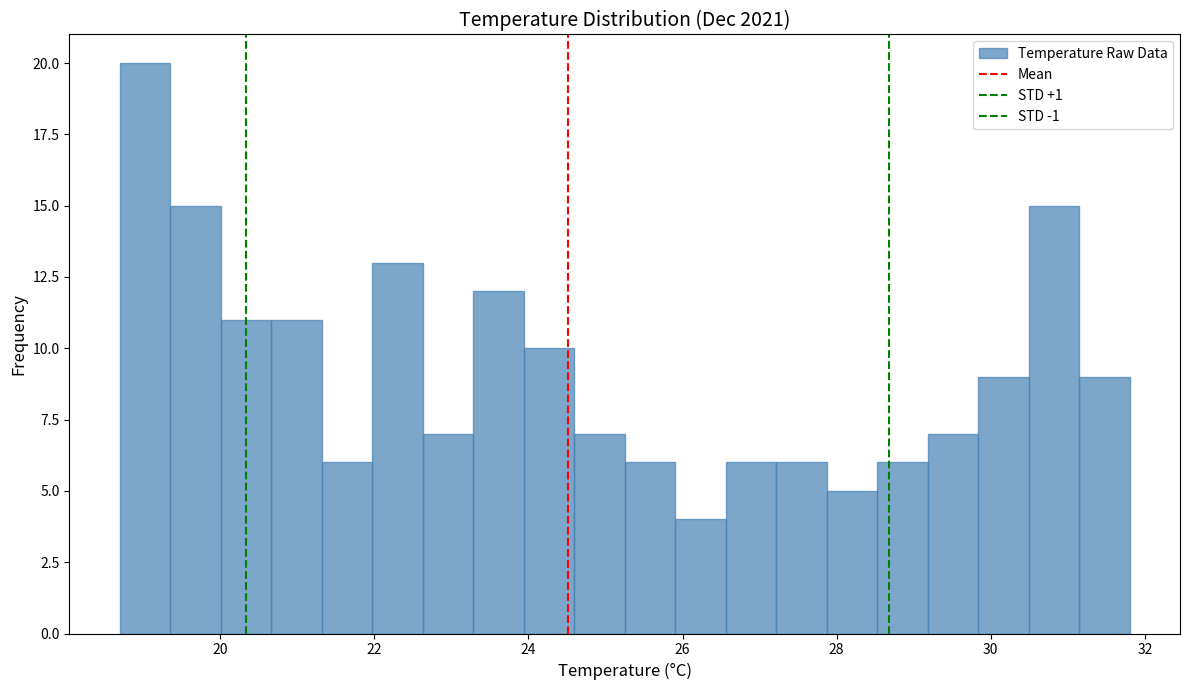

Read against the x-axis, roughly where is the centre of the tallest bar?

19.0